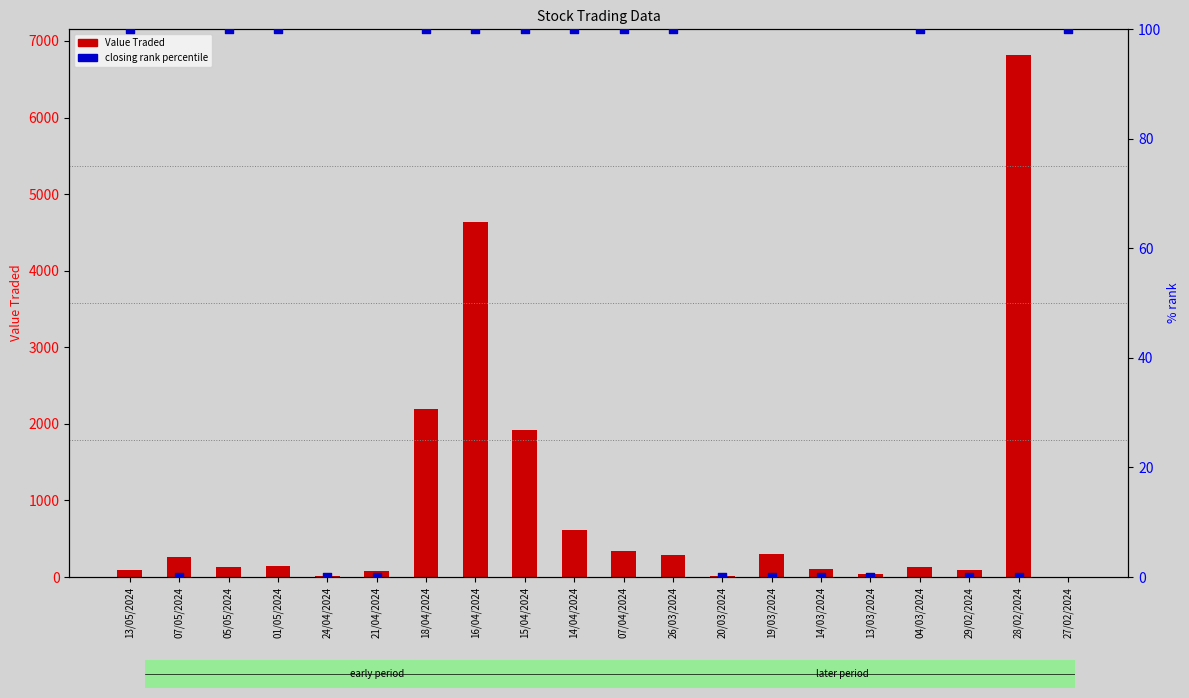

What are all the series names shown in the legend?

Value Traded, closing rank percentile